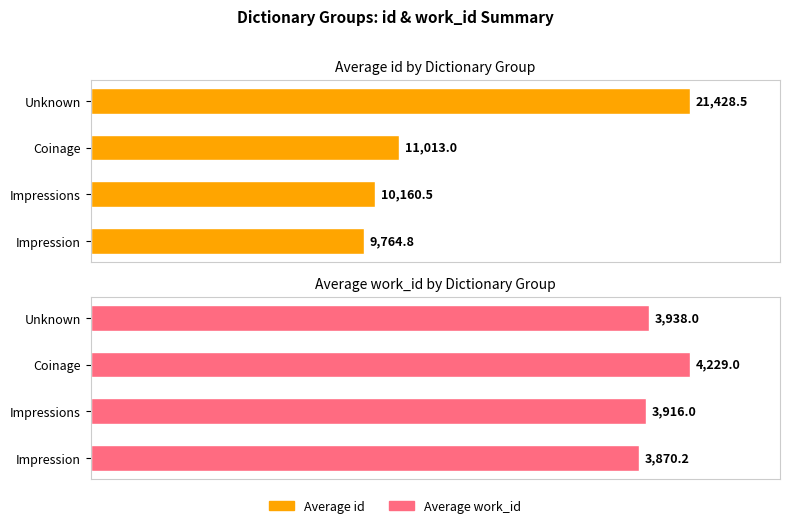

Count the number of data series in this chart.

2